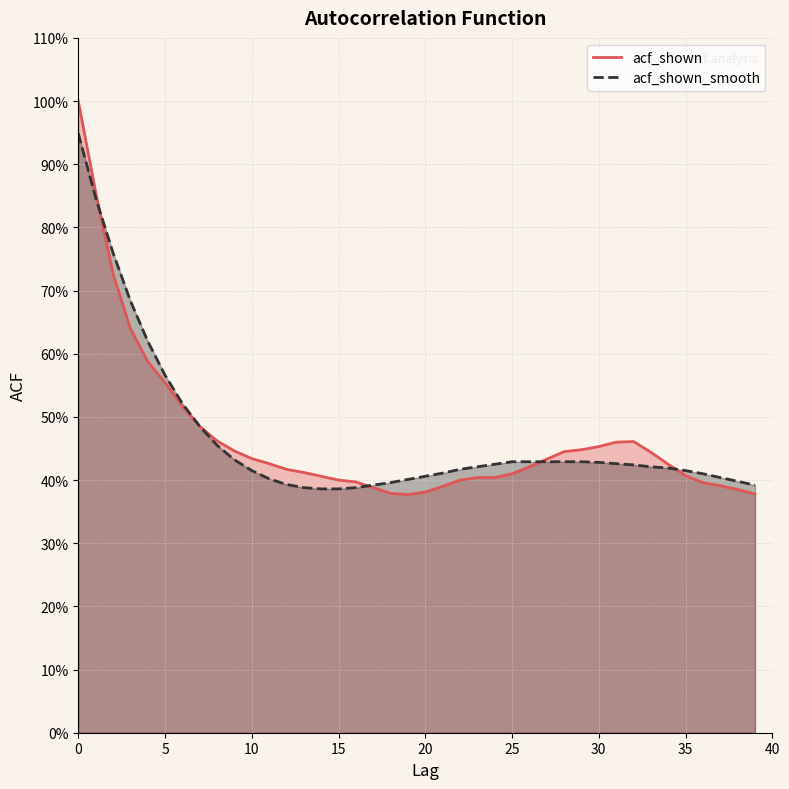

Reading left to right, list all the values displayed in this chart.

acf_shown: 1.0	0.9	0.7	0.6	0.6	0.6	0.5	0.5	0.5	0.4	0.4	0.4	0.4	0.4	0.4	0.4	0.4	0.4	0.4	0.4	0.4	0.4	0.4	0.4	0.4	0.4	0.4	0.4	0.4	0.4	0.5	0.5	0.5	0.4	0.4	0.4	0.4	0.4	0.4	0.4
acf_shown_smooth: 0.9	0.8	0.8	0.7	0.6	0.6	0.5	0.5	0.5	0.4	0.4	0.4	0.4	0.4	0.4	0.4	0.4	0.4	0.4	0.4	0.4	0.4	0.4	0.4	0.4	0.4	0.4	0.4	0.4	0.4	0.4	0.4	0.4	0.4	0.4	0.4	0.4	0.4	0.4	0.4